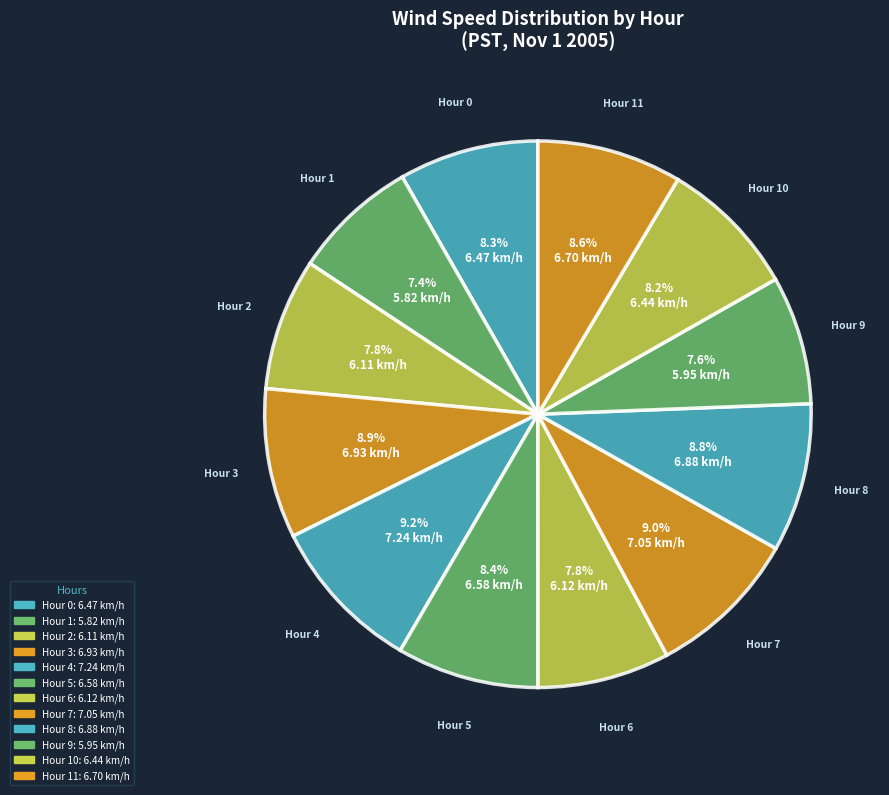

Combined, do Hour 2 and Hour 6 account for over 50%?

No